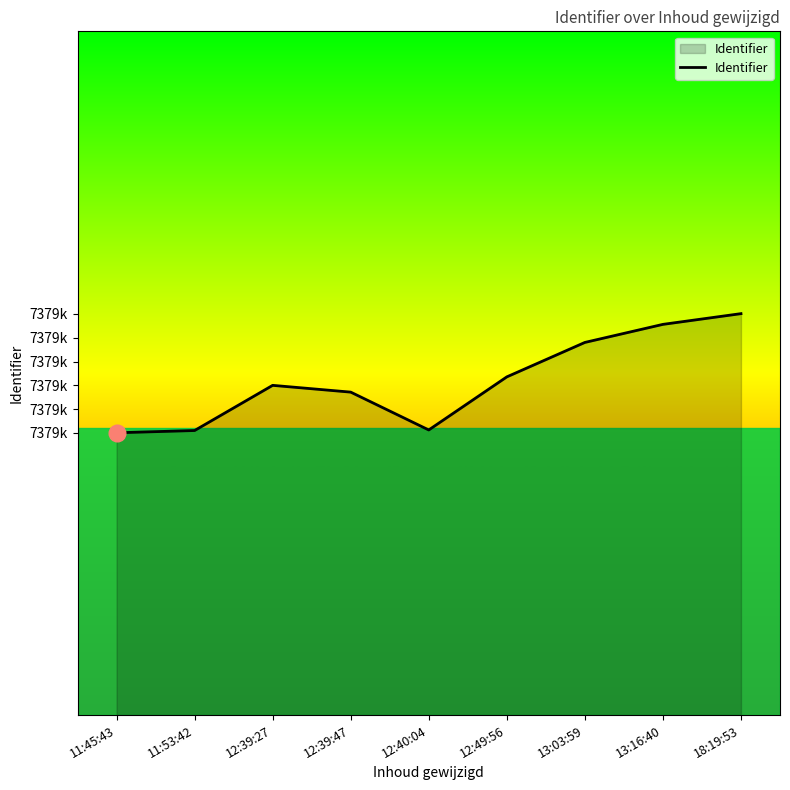

What is the ratio of the value at 13:03:59 to the value at 18:19:53?

1.0